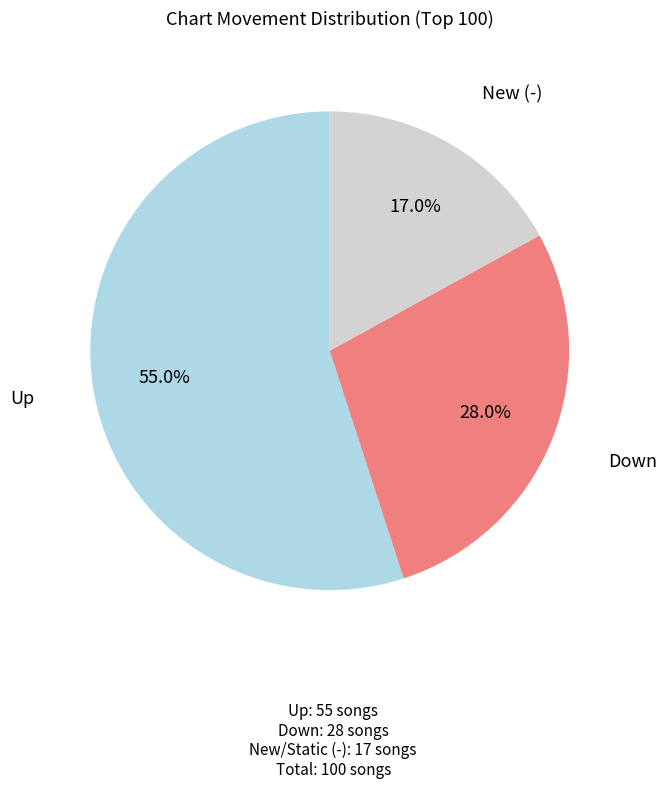

How many slices are in this pie chart?

3